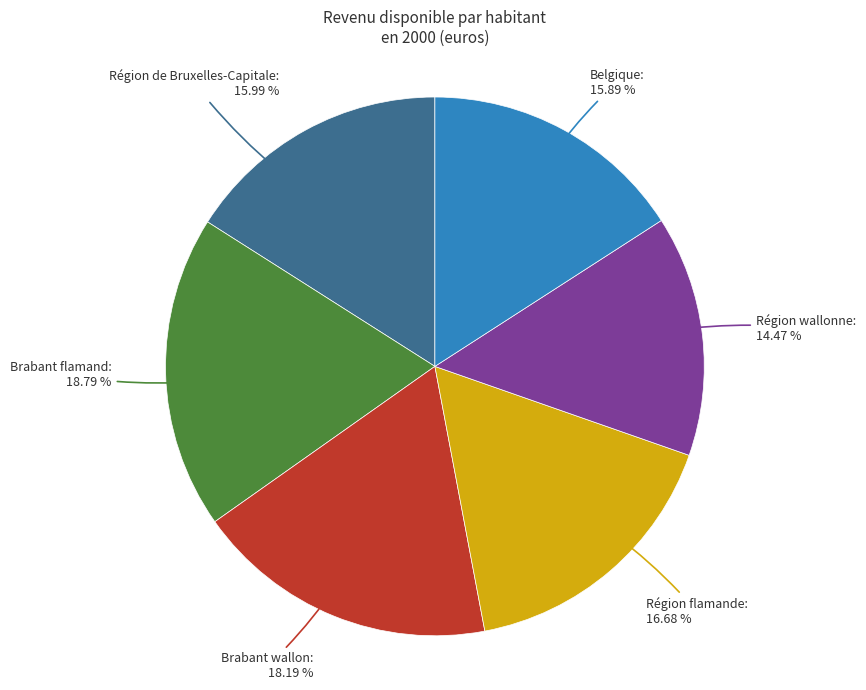

Which has a higher value, Région wallonne or Belgique?

Belgique